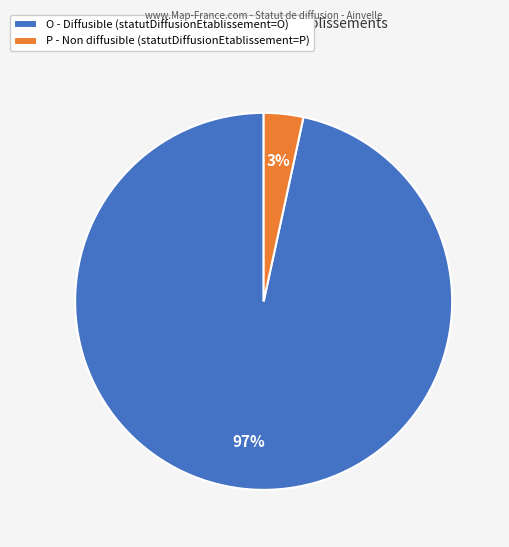

Which slice is the largest?

O